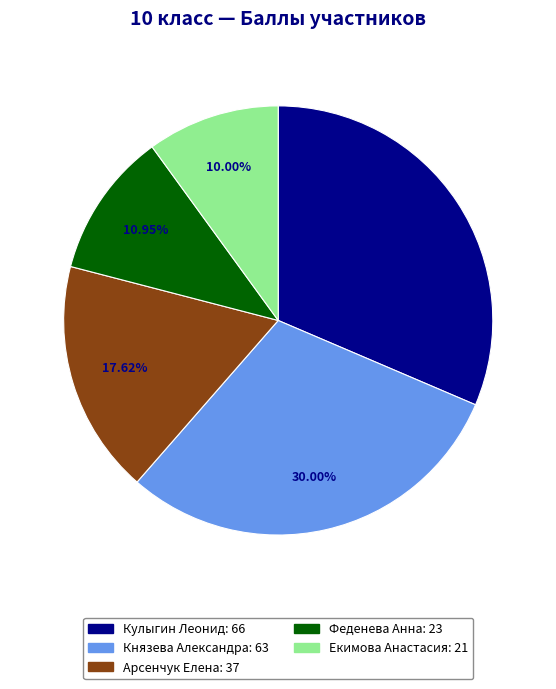

Is there a majority slice in this chart?

No